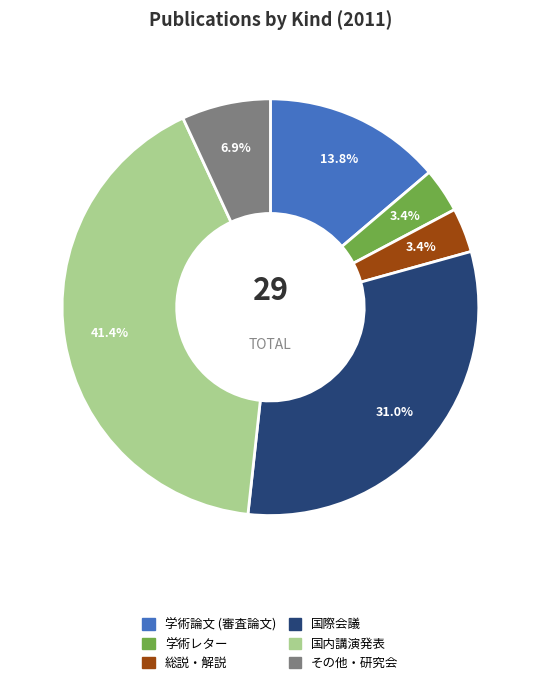

What is the largest slice in the pie chart?

国内講演発表